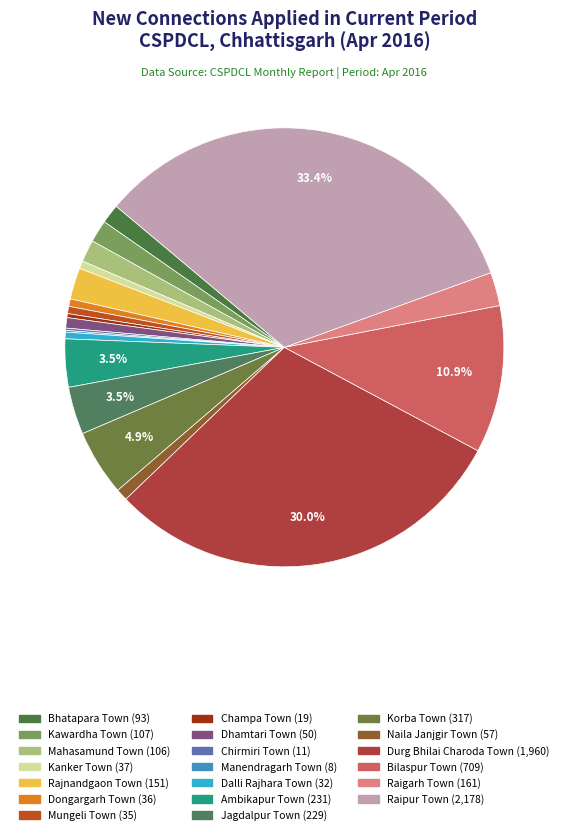

To the nearest percent, what is the difference between the Bhatapara Town and Champa Town slice percentages?

1%